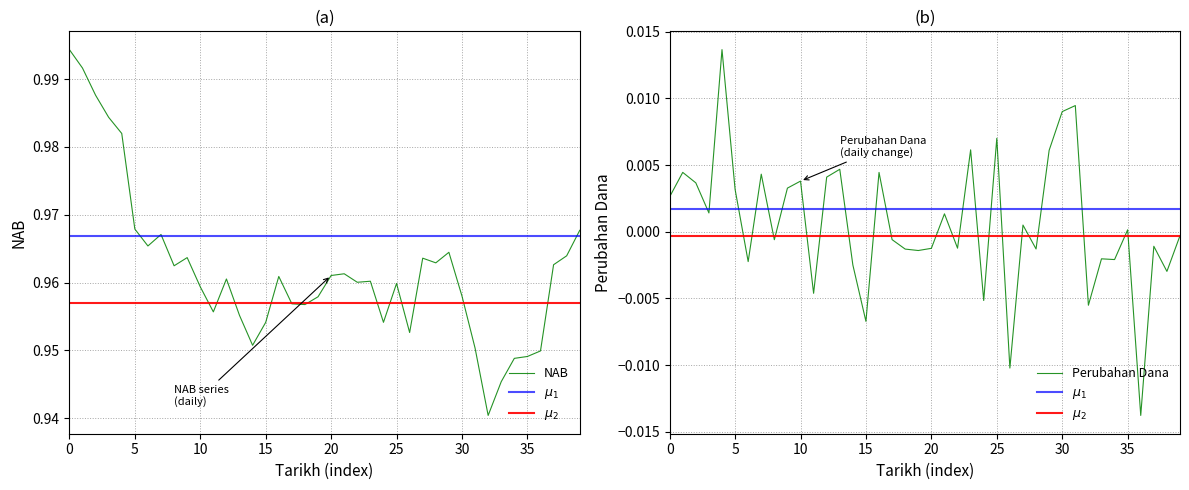

Does the chart display data point markers on the line(s)?

No